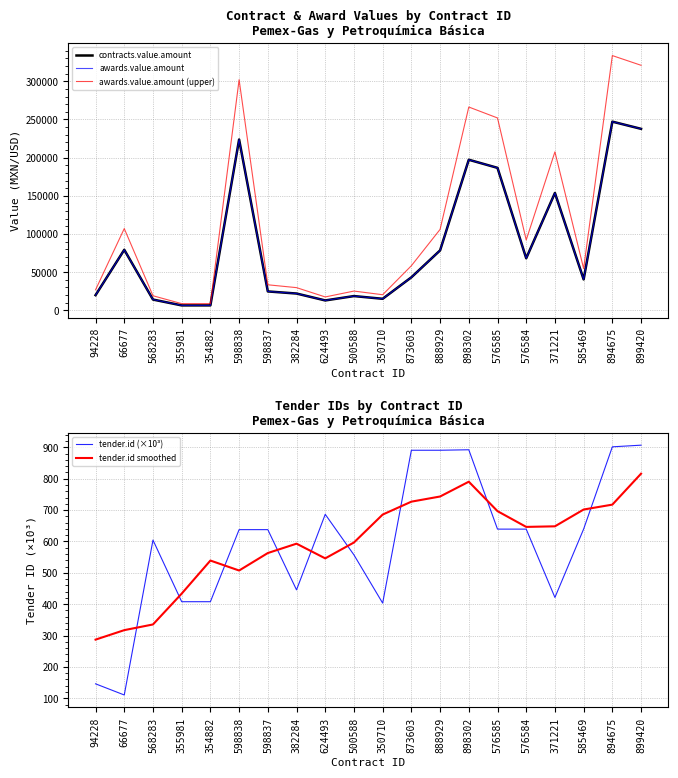

Does the chart have visible grid lines?

Yes